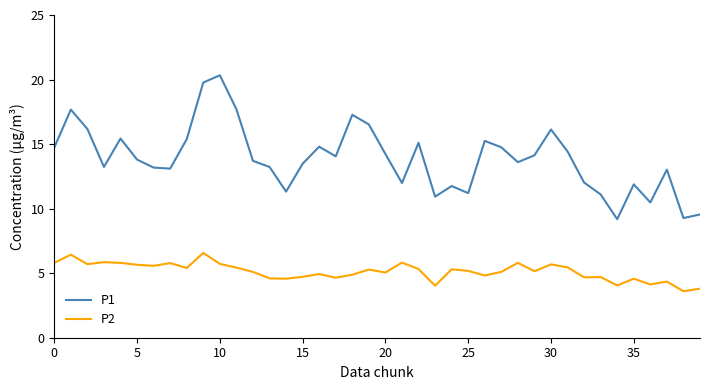

How many distinct data groups are displayed?

2